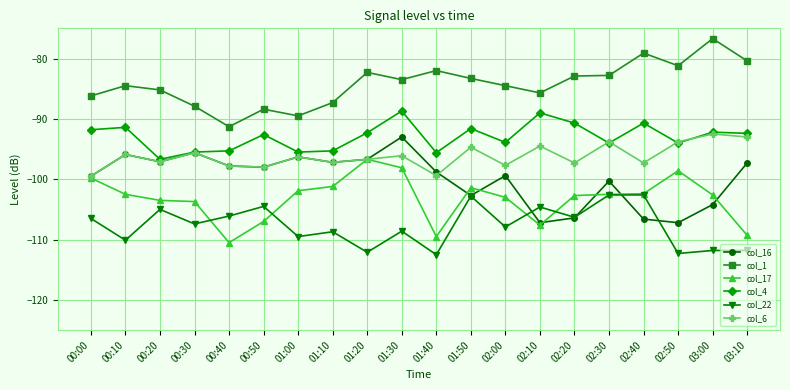

True or false: col_4 has a value of -91.6 at 01:50.

True